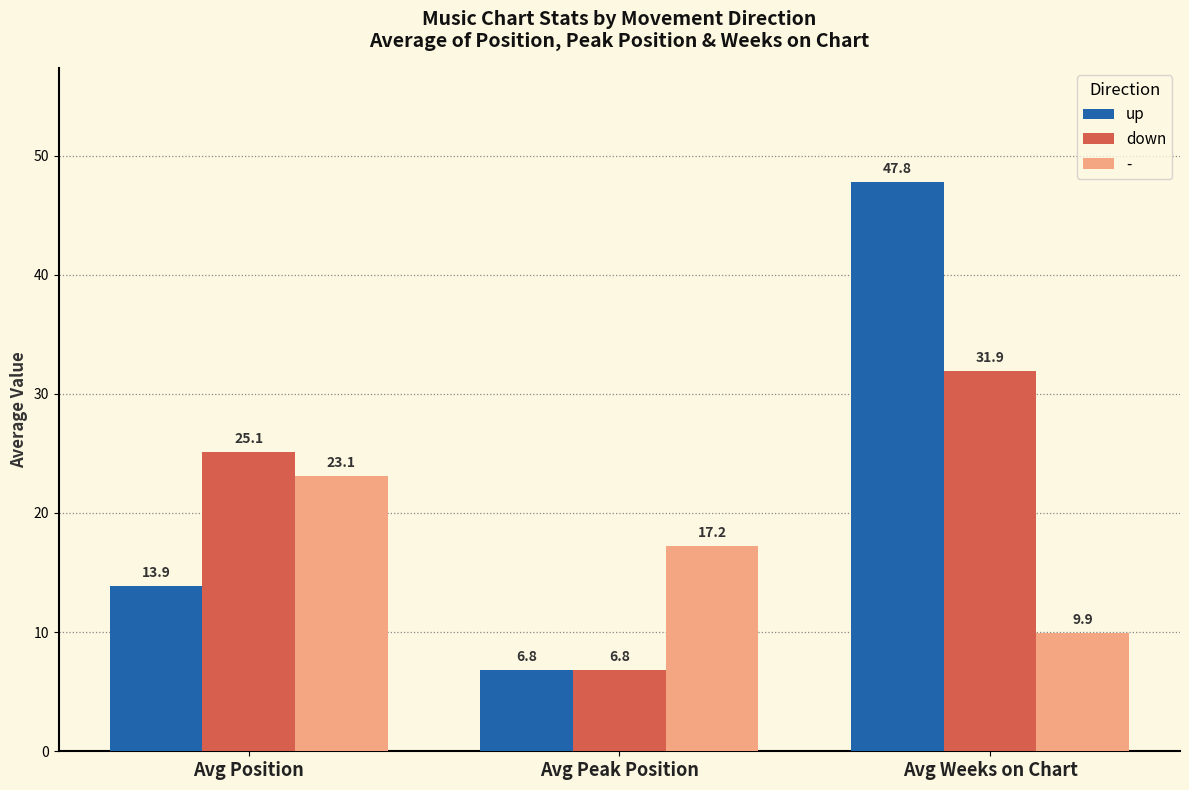

Which series has the largest range (max minus min)?

up